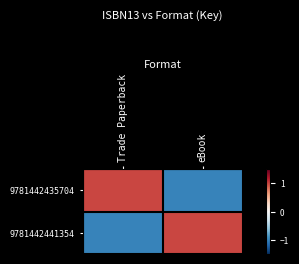

Reading left to right, list all the values displayed in this chart.

9781442435704: Trade Paperback=1	eBook=-1
9781442441354: Trade Paperback=-1	eBook=1